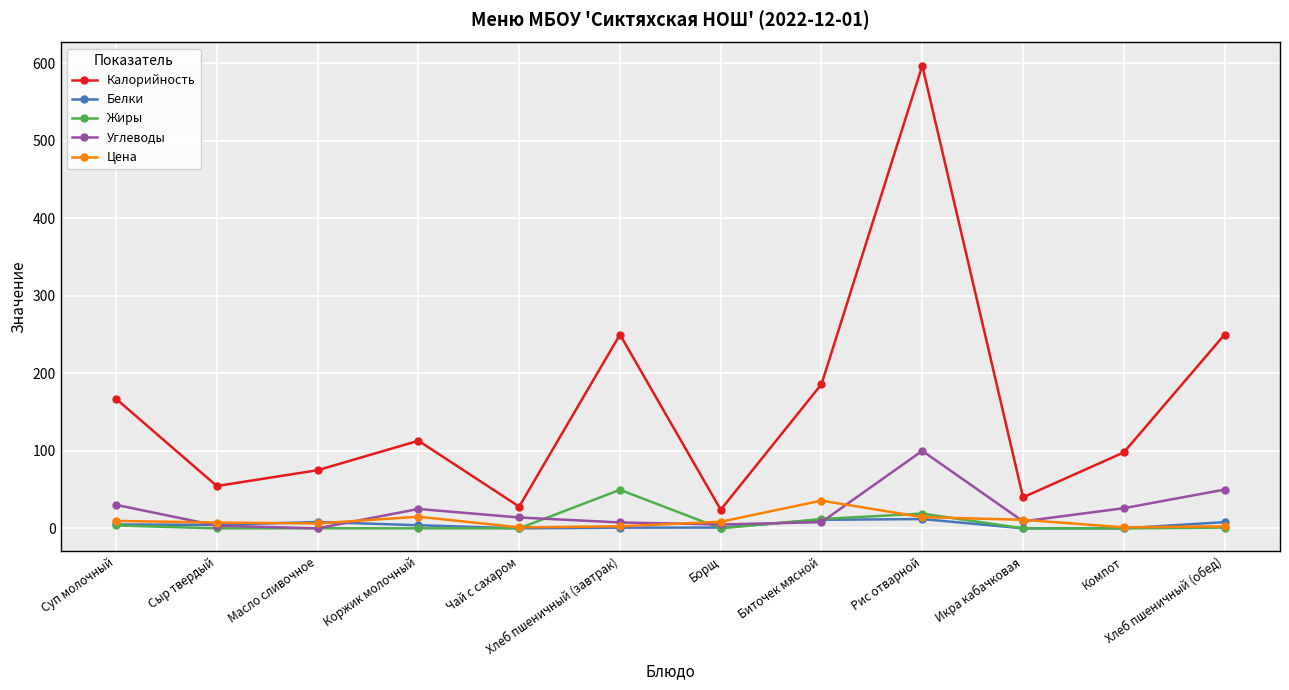

How many series are shown in this chart?

5